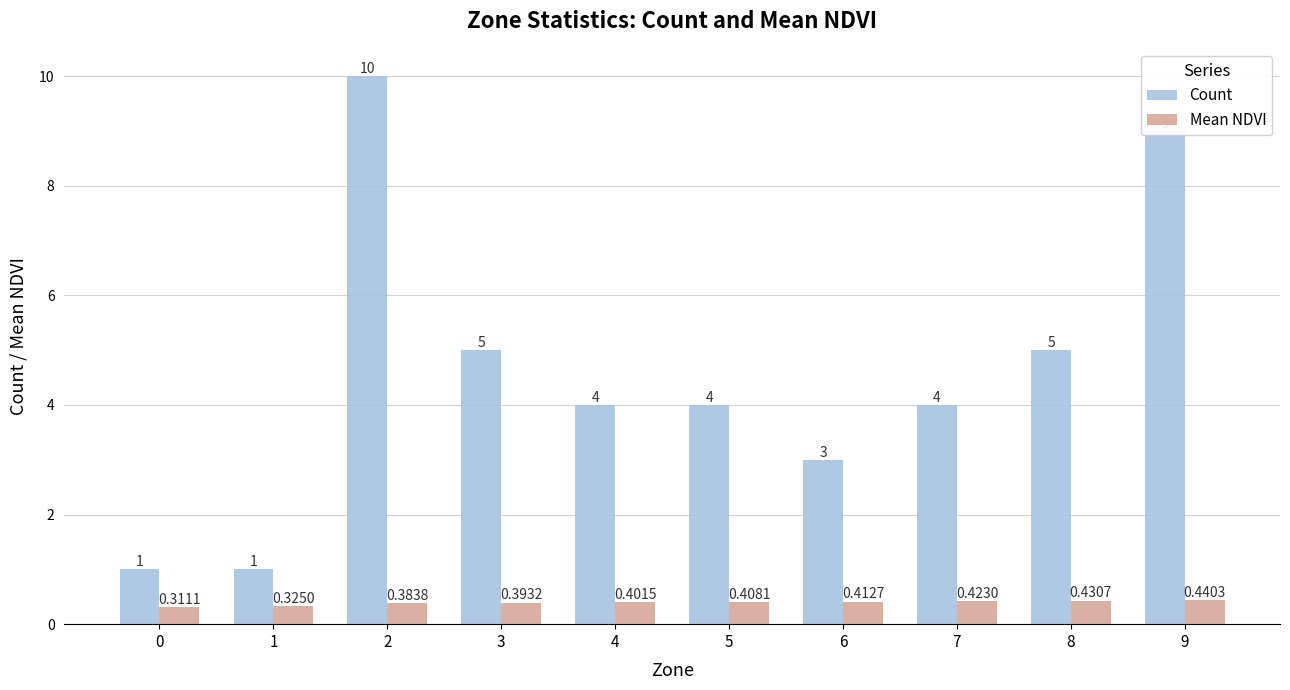

The value of Count at 5 is 4.0. True or false?

True